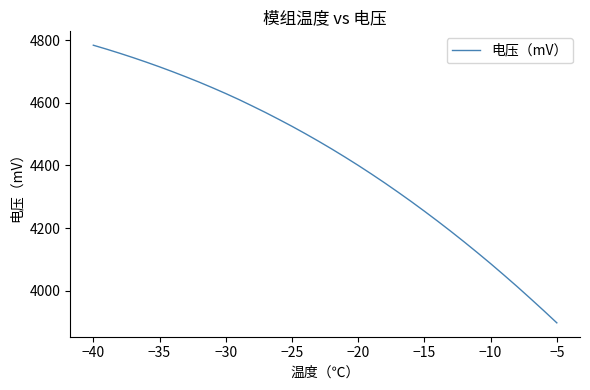

What is the average value?

4420.9